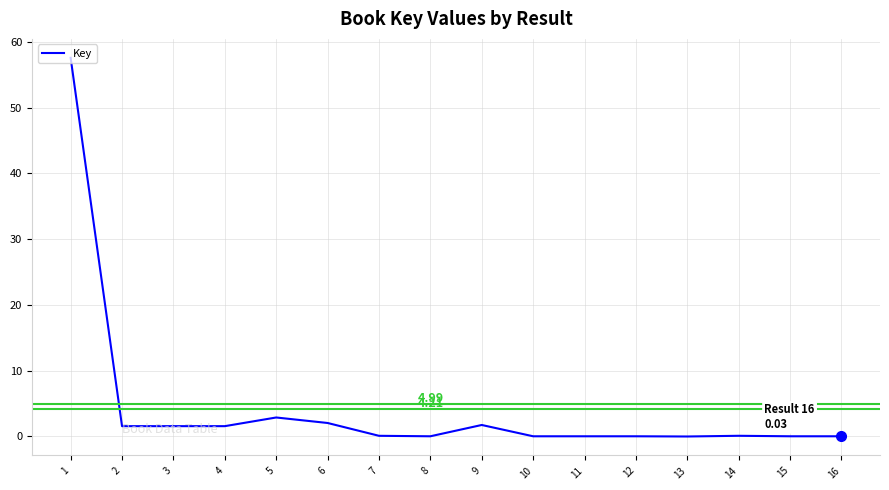

Is this an area chart (filled region under the line)?

No